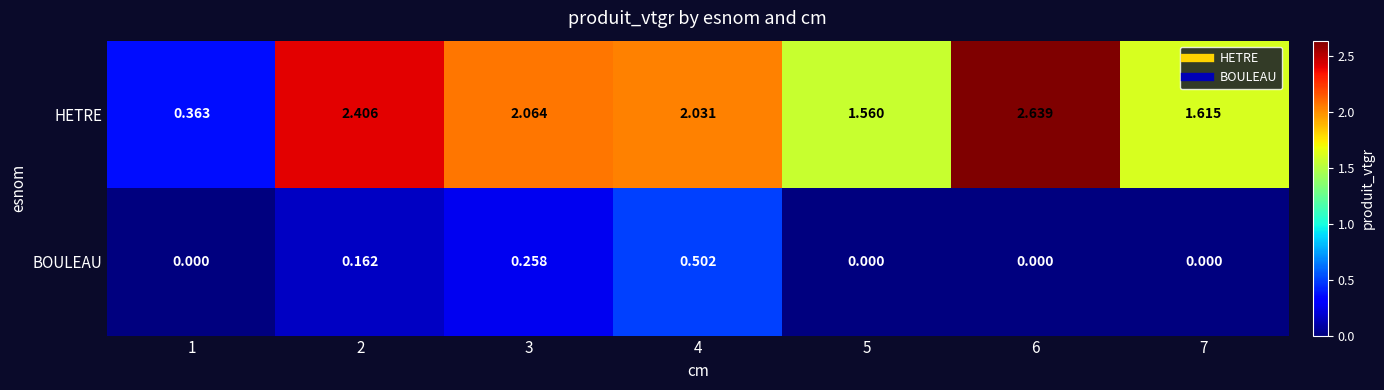

What is the spread (max minus min) of values at 4?

1.5